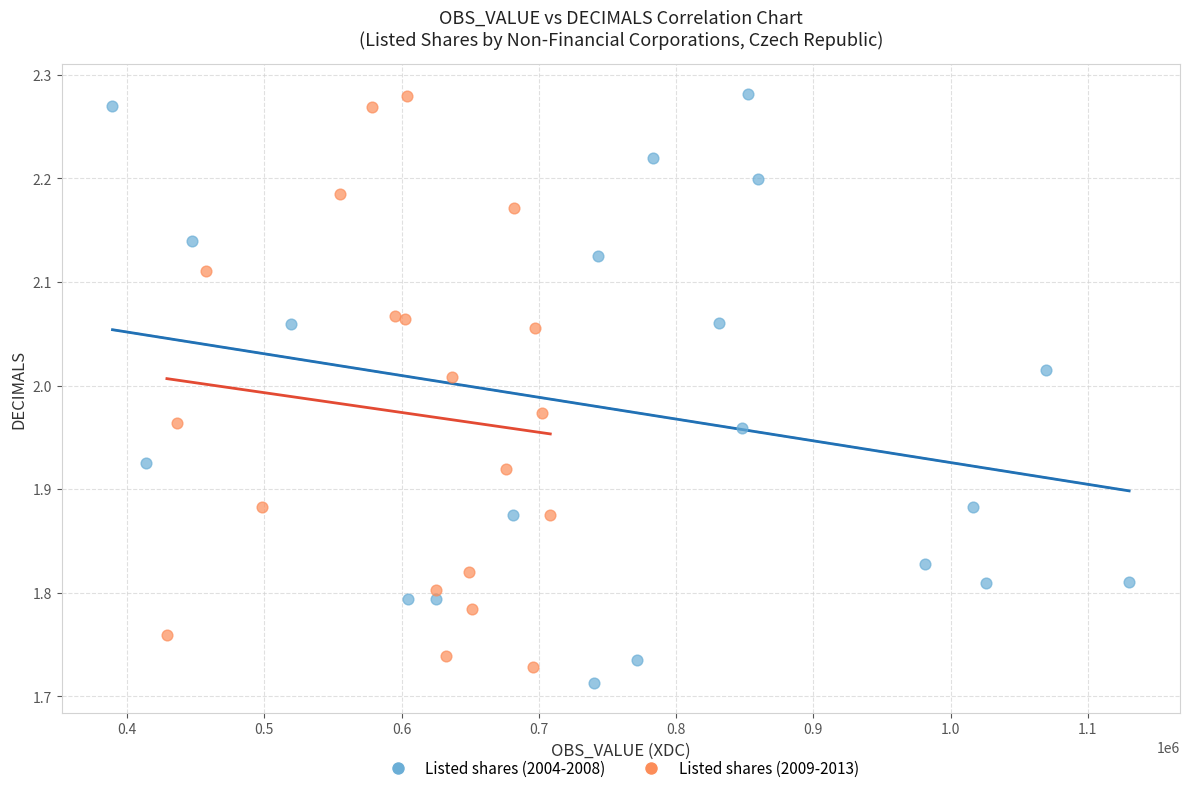

What are all the series names shown in the legend?

Listed shares (2004-2008), Listed shares (2009-2013)